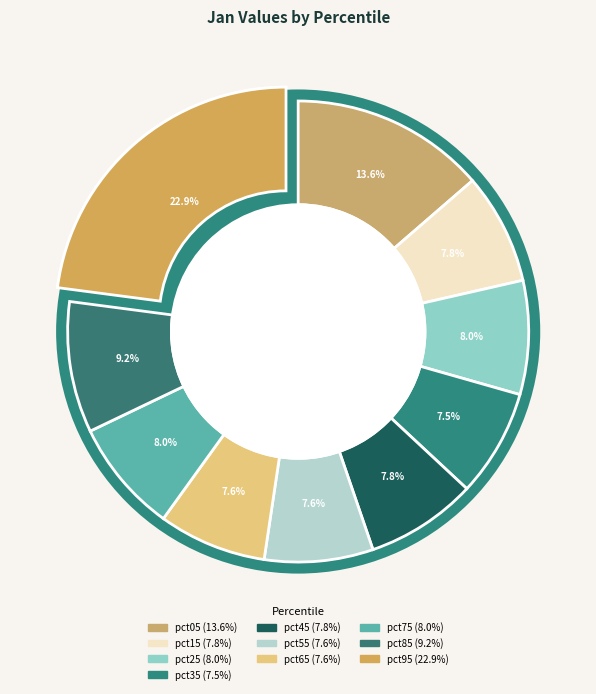

Rank the categories by value from highest to lowest.

pct95, pct05, pct85, pct25, pct75, pct45, pct15, pct55, pct65, pct35